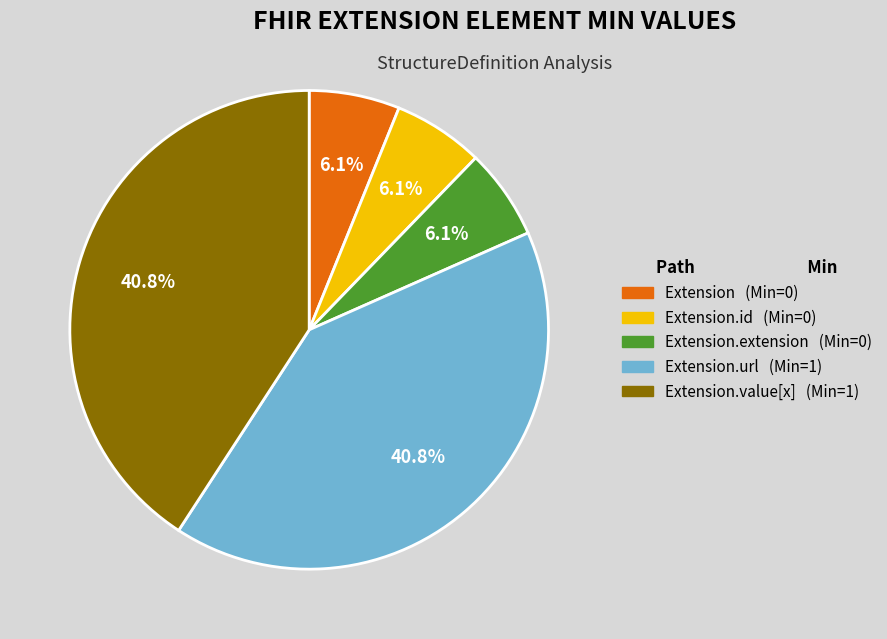

Is there a majority slice in this chart?

No